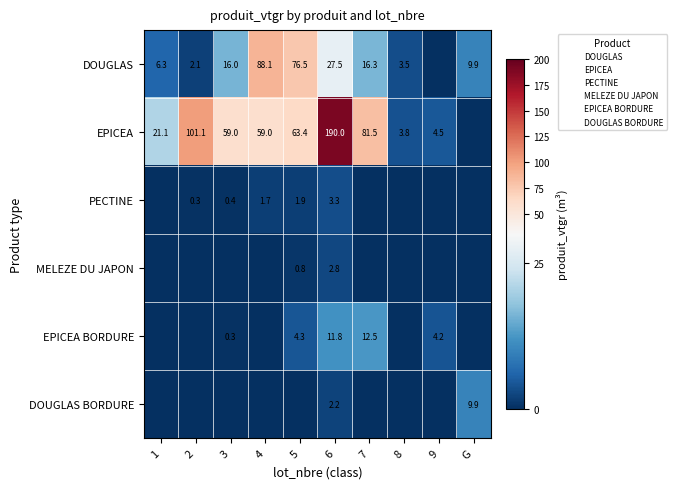

Is it true that EPICEA equals 7.7 at 9?

False